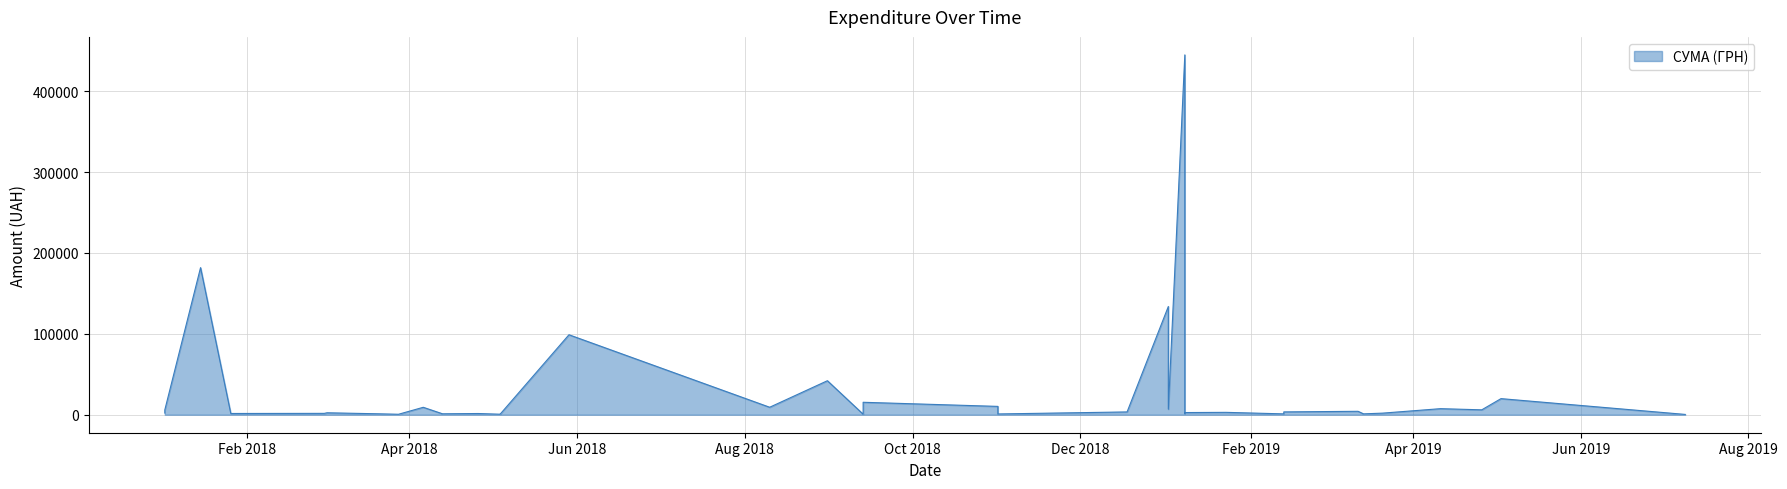

List the labels in order of value, largest first.

08.01.2019, 15.01.2018, 02.01.2019, 29.05.2018, 31.08.2018, 03.05.2019, 13.09.2018, 01.11.2018, 10.08.2018, 10.08.2018, 06.04.2018, 11.04.2019, 02.01.2019, 26.04.2019, 02.01.2018, 12.03.2019, 02.01.2018, 13.02.2019, 18.12.2018, 18.12.2018, 18.12.2018, 23.01.2019, 08.01.2019, 02.03.2018, 02.01.2018, 21.03.2019, 01.03.2018, 26.01.2018, 26.04.2018, 08.01.2019, 13.04.2018, 21.03.2018, 14.03.2019, 13.02.2019, 01.11.2018, 04.05.2018, 13.09.2018, 04.05.2018, 28.03.2018, 09.07.2019